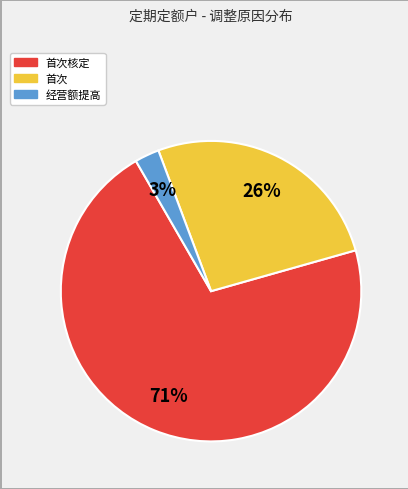

To the nearest percent, what is the average slice percentage?

33%